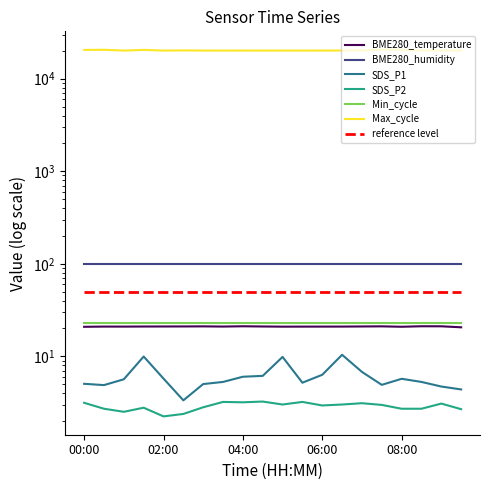

What is the spread (max minus min) of values at 01:00?

20160.5